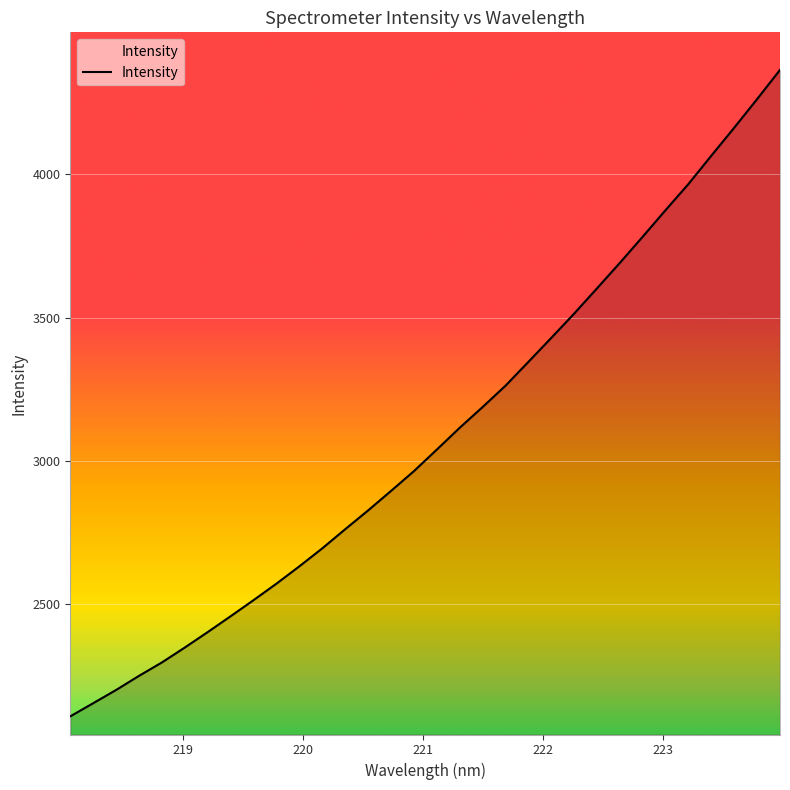

What is the difference between the maximum and minimum values?

2253.9